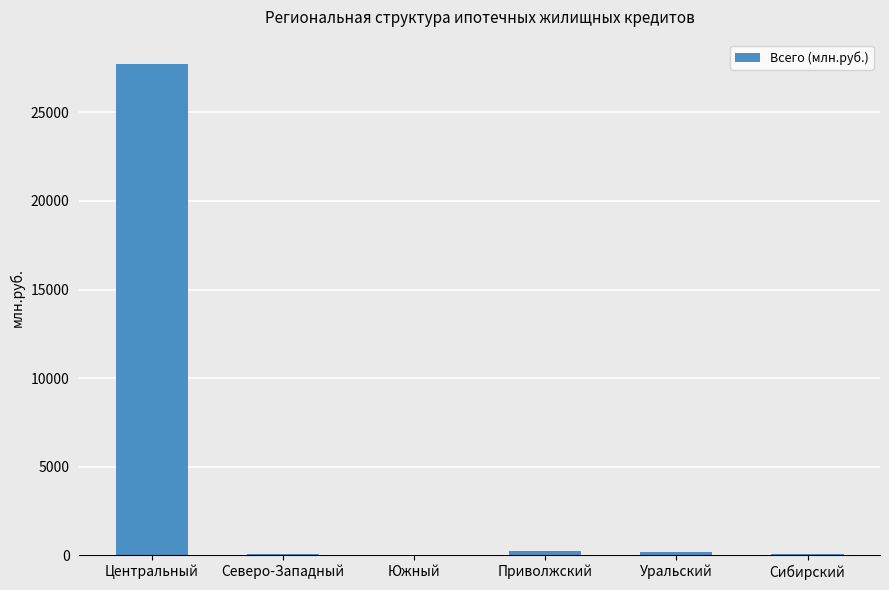

Are the bars horizontal?

No